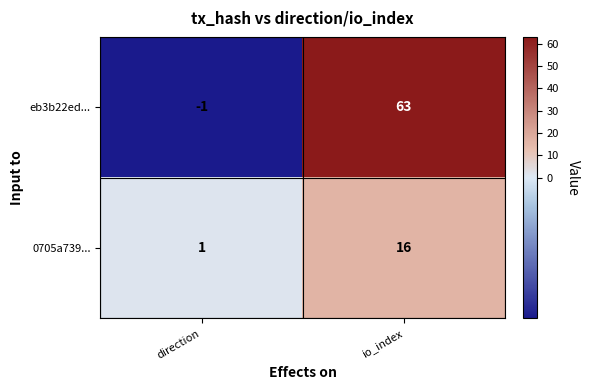

Which series has the largest range (max minus min)?

eb3b22ed...